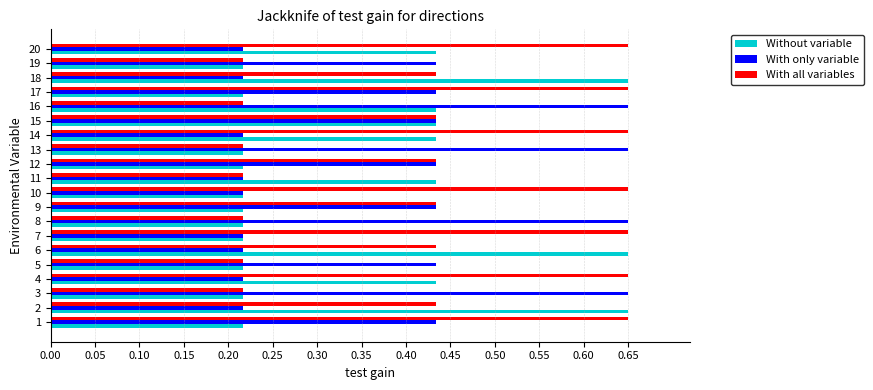

Is it true that Without variable equals 0.6 at 11?

False